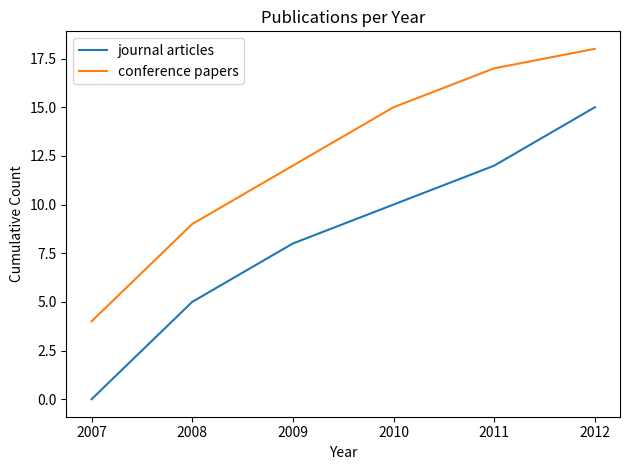

What is the difference between the second highest and second lowest values in the conference papers series?

8